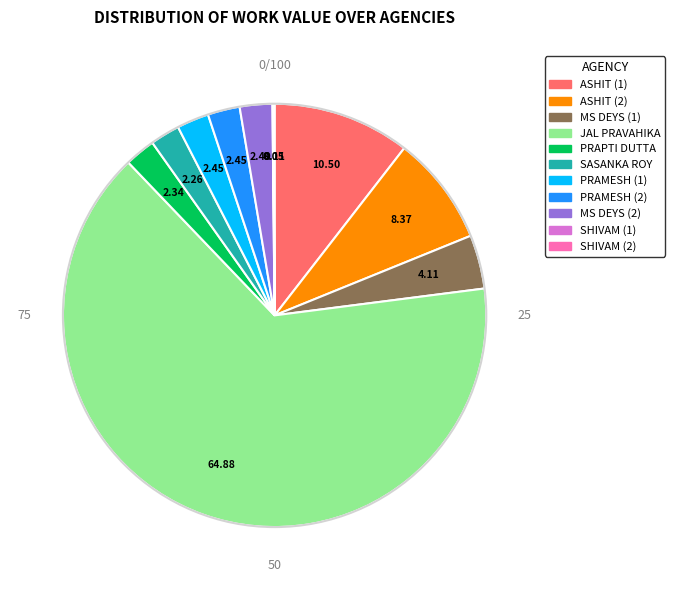

Approximately how many times larger is the value at JAL PRAVAHIKA compared to MS DEYS (2)?

26.1